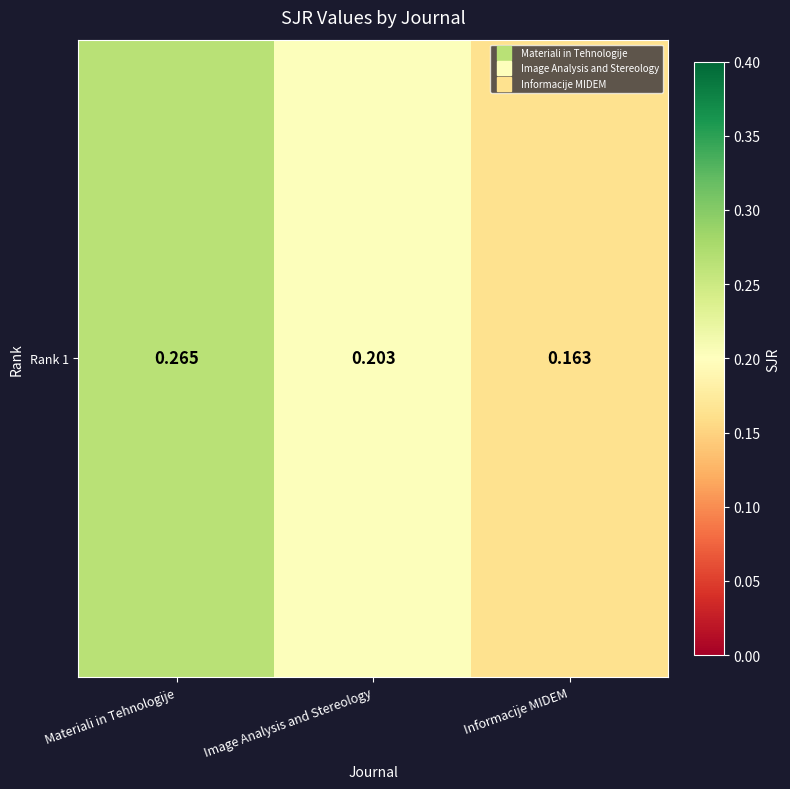

What is the minimum value shown in the chart?

0.2